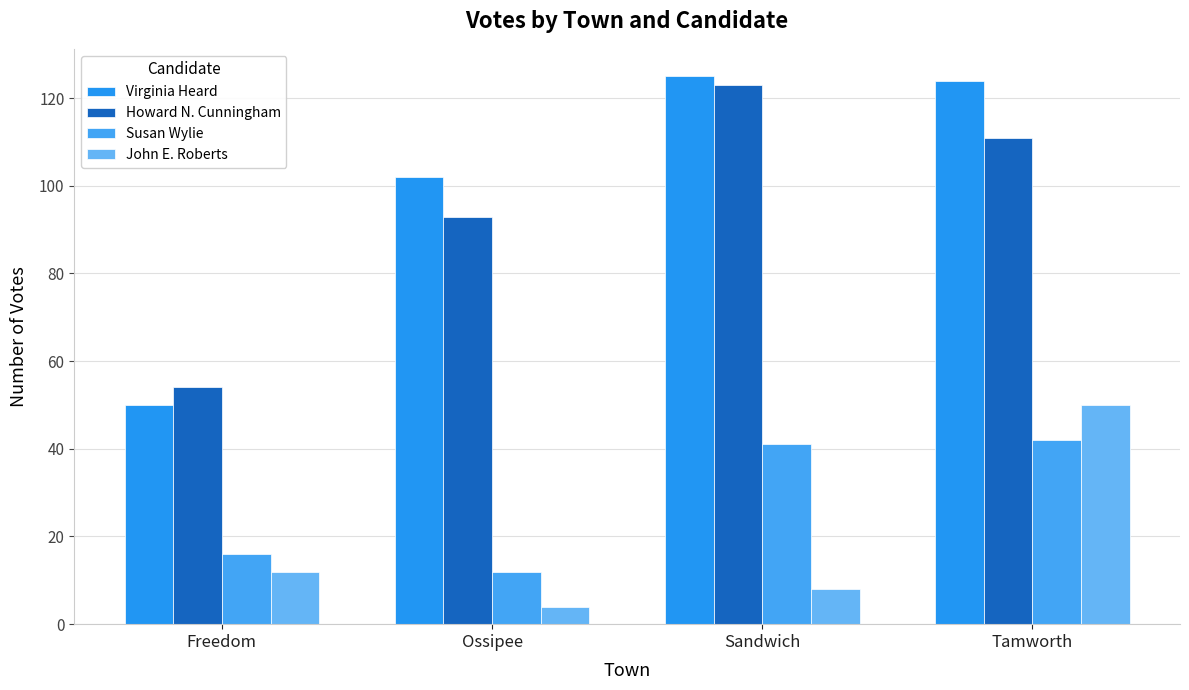

List the labels in order of John E. Roberts value, smallest first.

Ossipee, Sandwich, Freedom, Tamworth